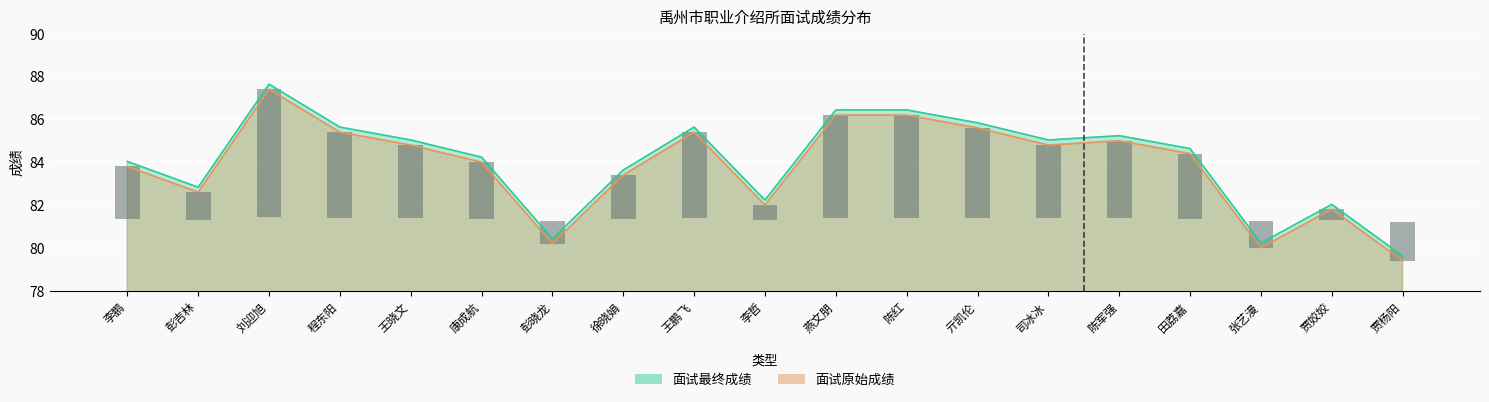

Where does the 面试原始成绩 series first go above 84?

刘迎旭